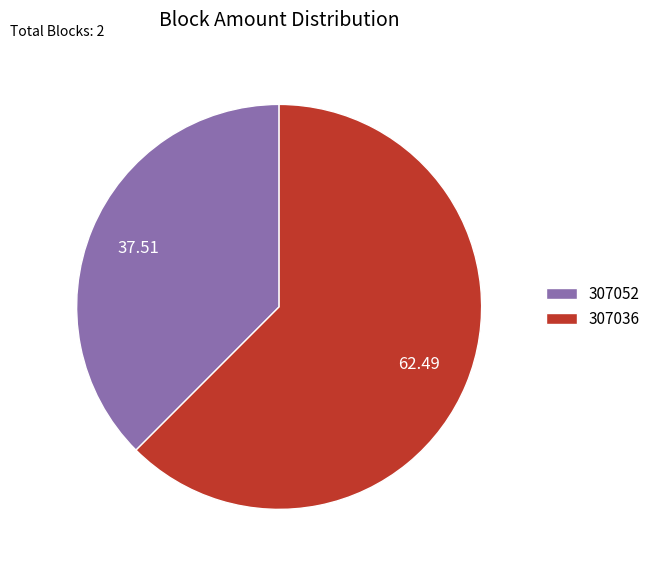

Which has a higher value, 307052 or 307036?

307036